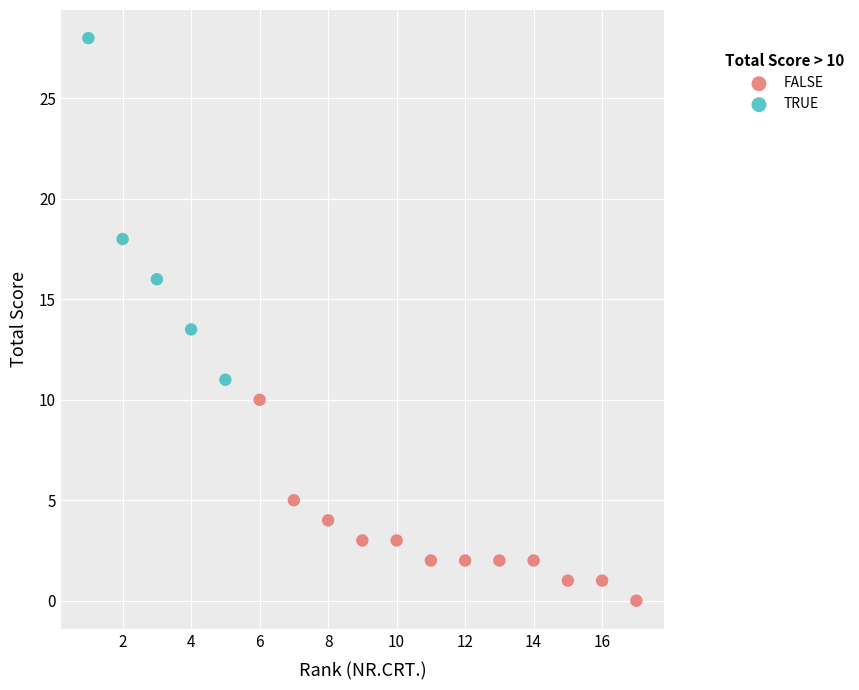

Which series has the widest spread of Y values?

TRUE